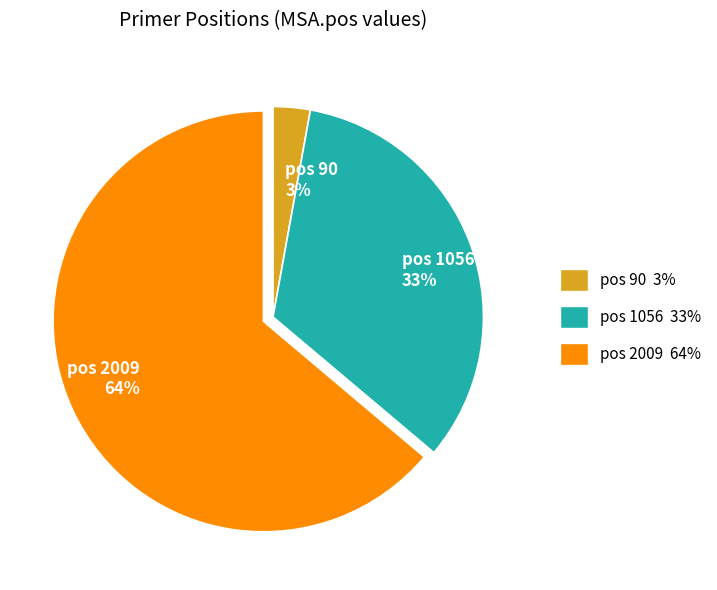

To the nearest percent, what is the difference between the largest and smallest slice percentages?

61%